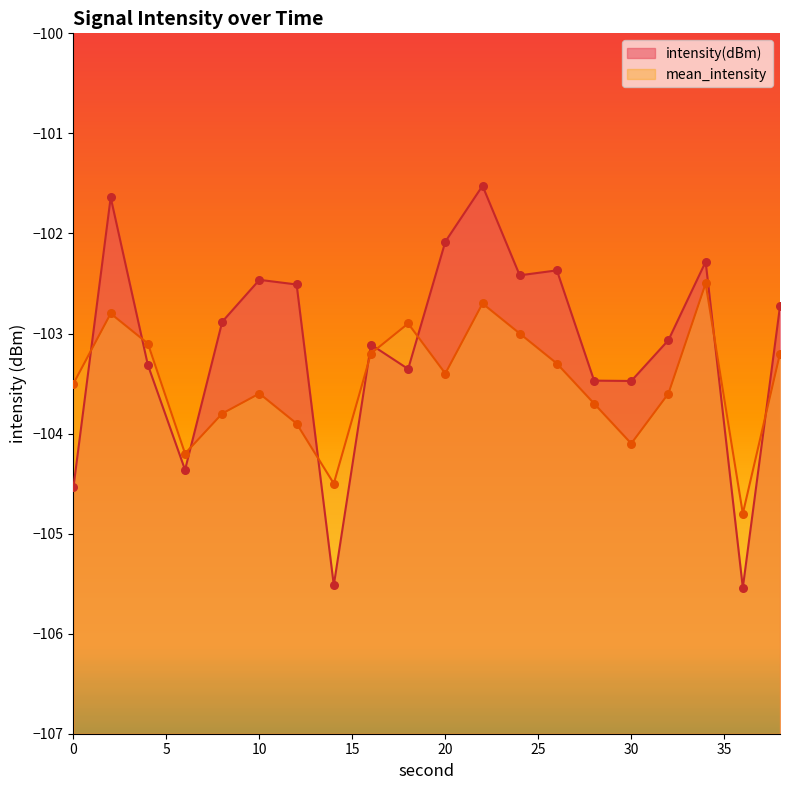

Which series reaches the minimum Y coordinate?

intensity(dBm)